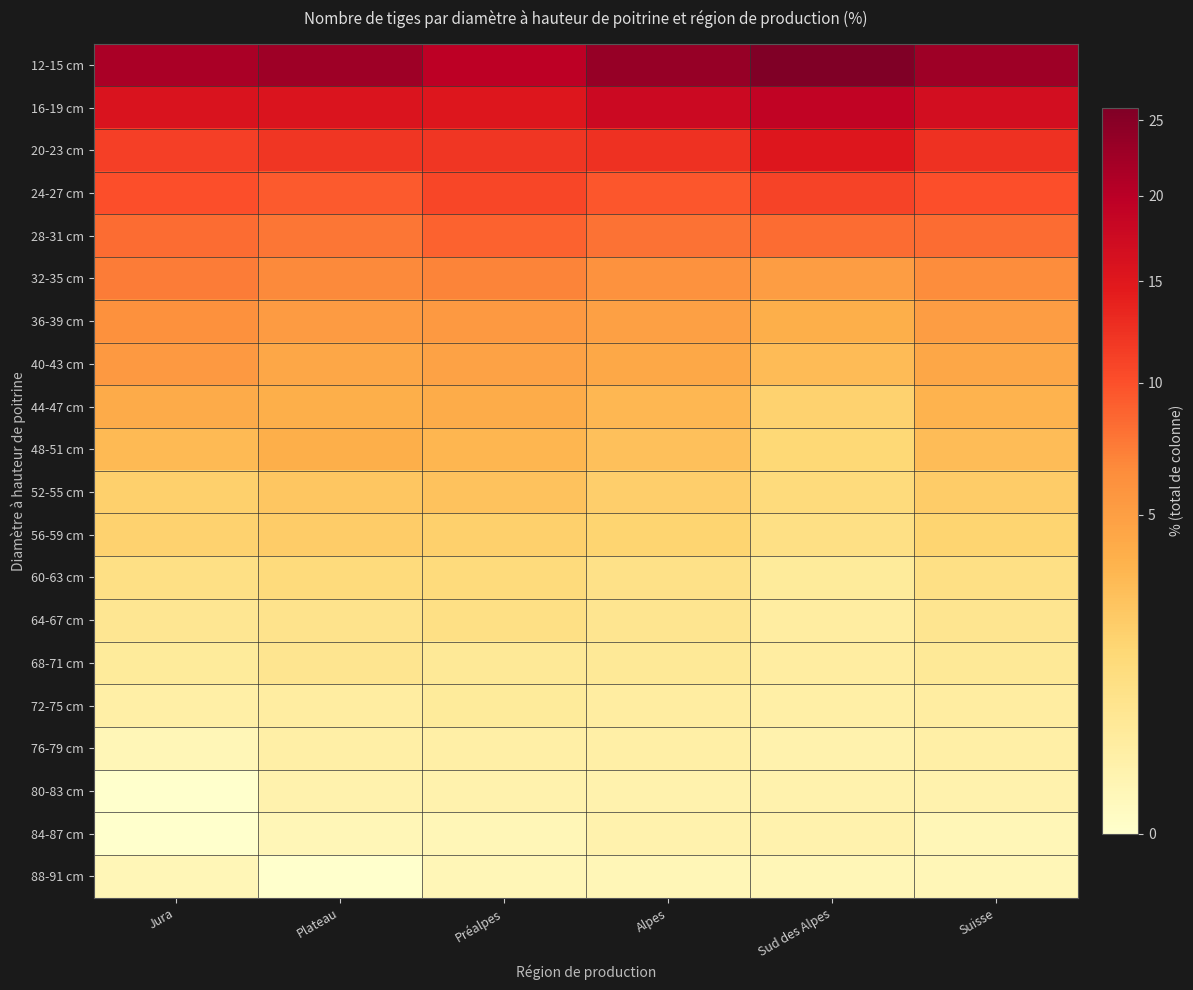

At which category is the sum across all series the highest?

Préalpes